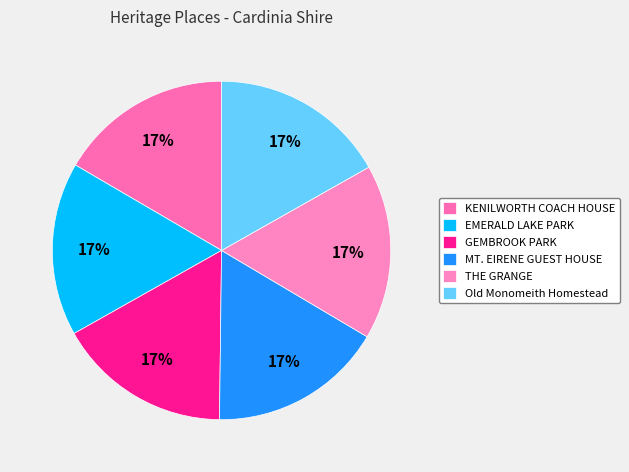

Combined, what portion of the pie is GEMBROOK PARK and Old Monomeith Homestead?

33.5%